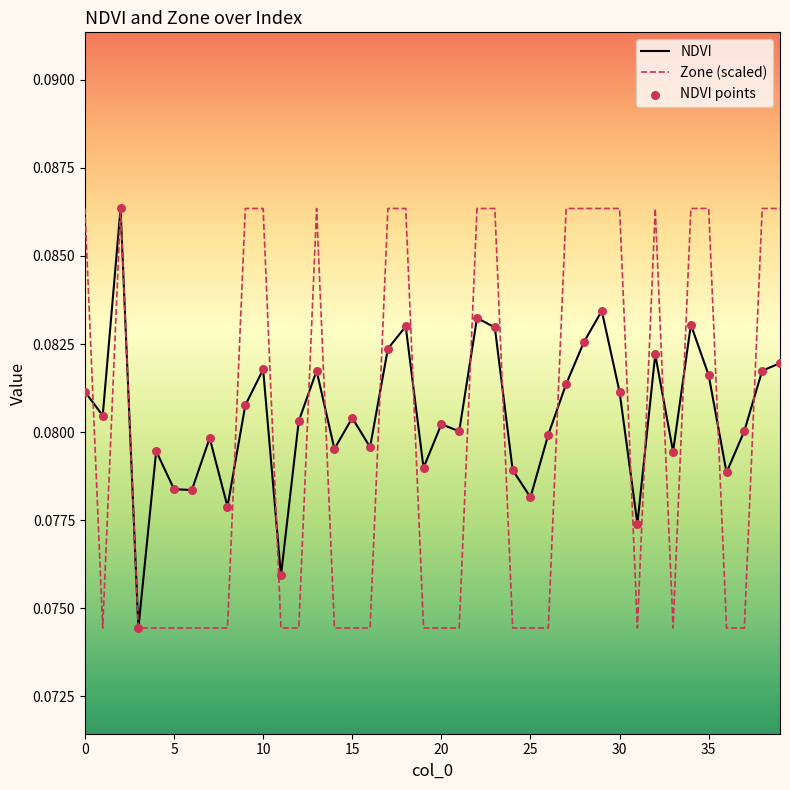

How many lines are shown in the chart?

2